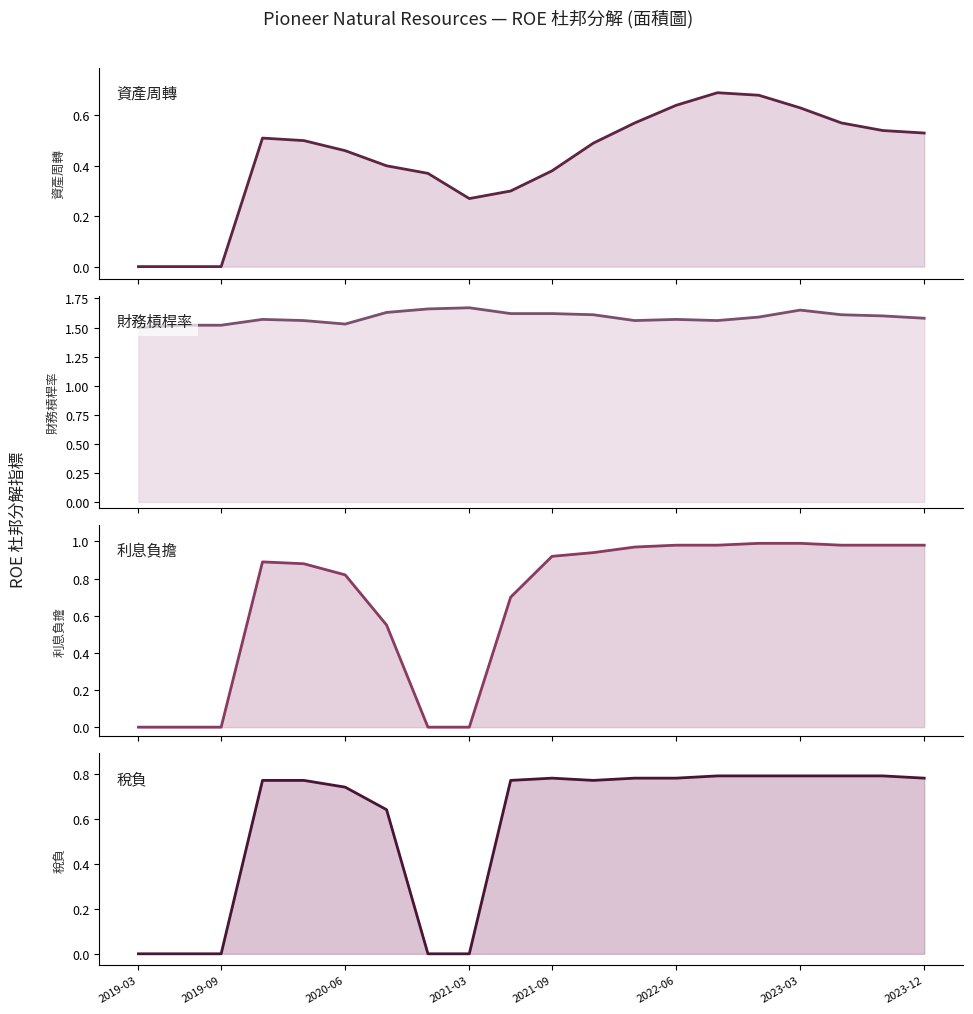

The 財務槓桿率 series shows 2.7 at 18. True or false?

False